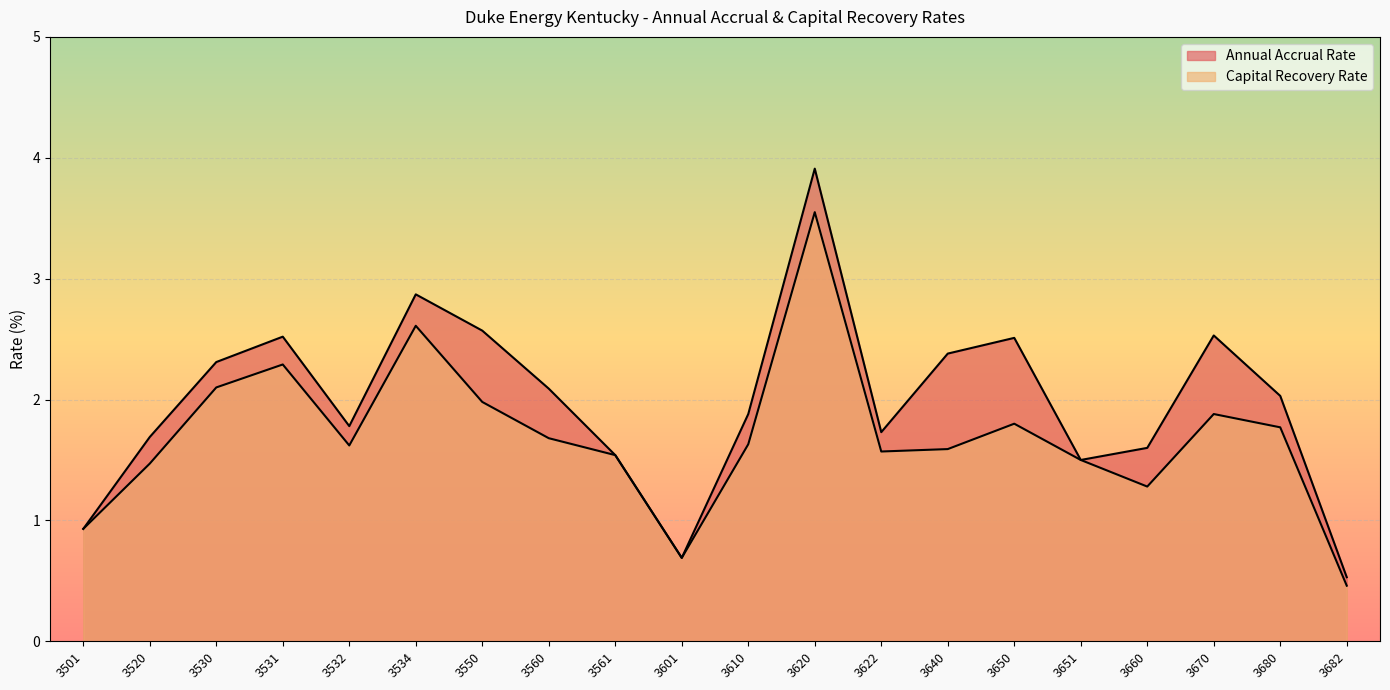

At how many categories does at least one series exceed 2?

10